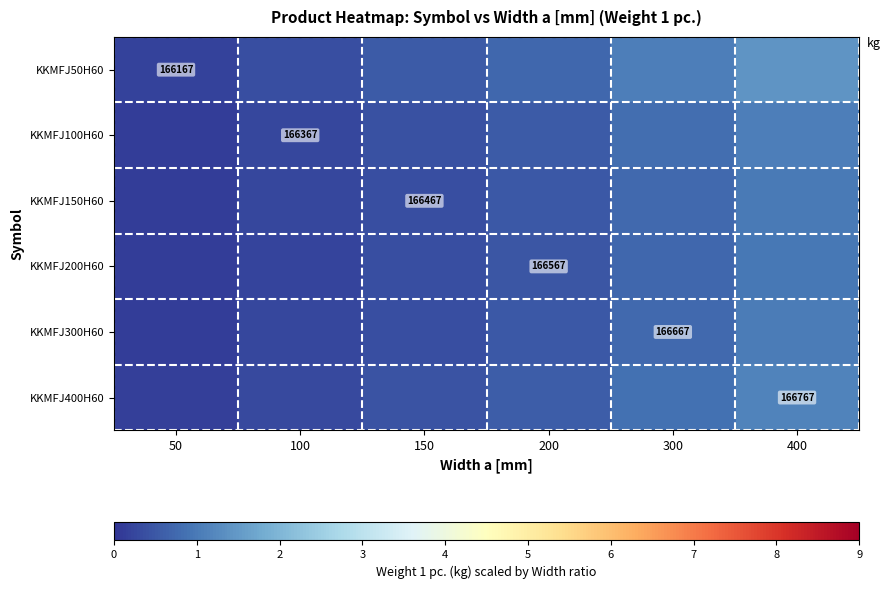

At which label does KKMFJ100H60 reach its minimum?

50